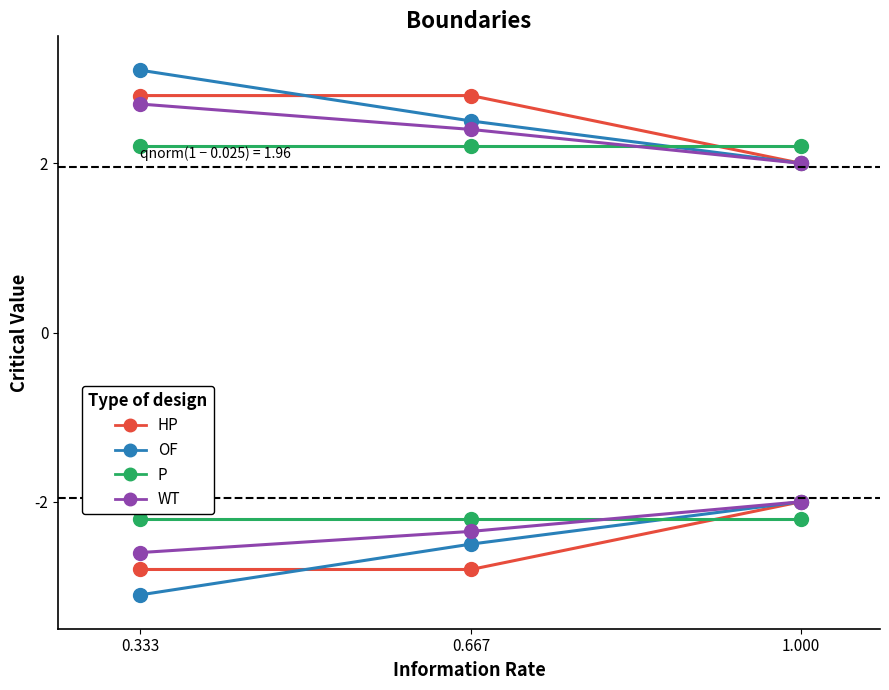

Is this an area chart (filled region under the line)?

No